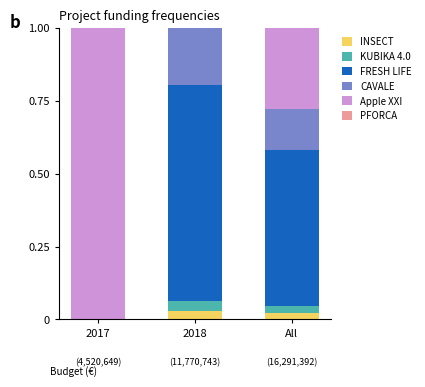

What is the total value across all series at 2017?

1.0